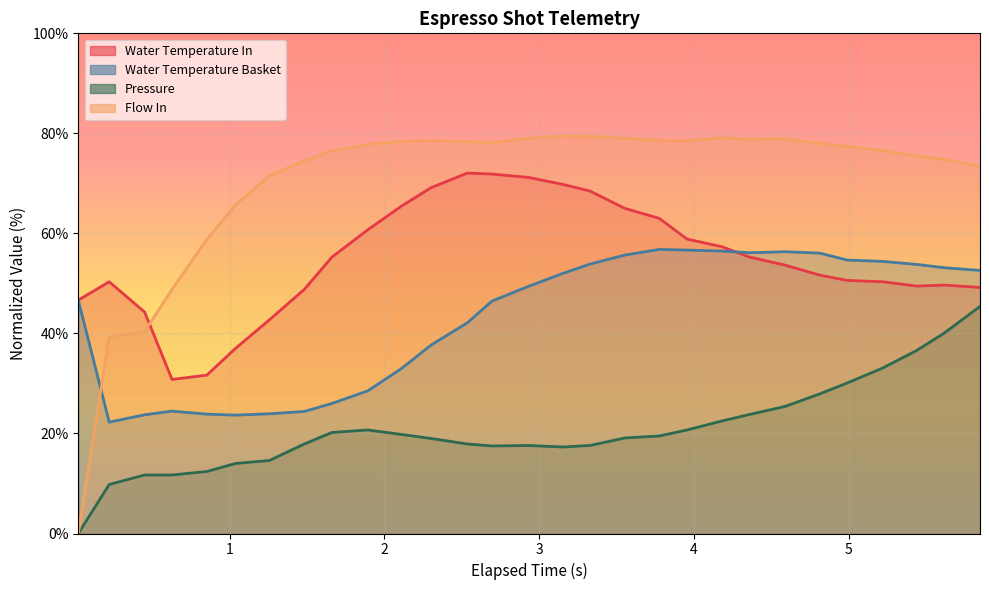

Is the value of water_temperature_basket at 28 greater than the value of pressure at 10?

Yes